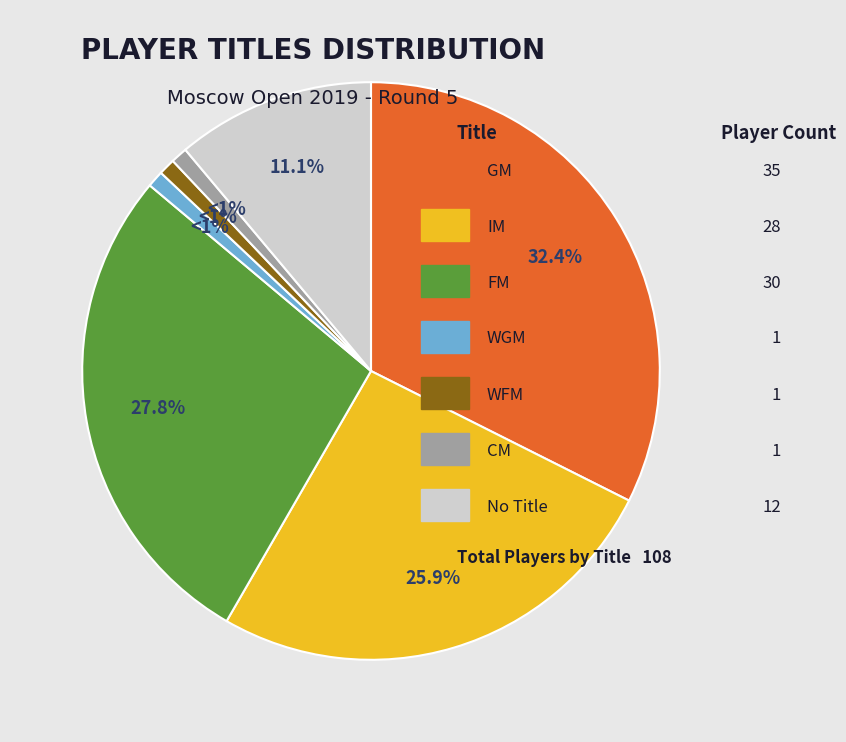

How many slices are in this pie chart?

7